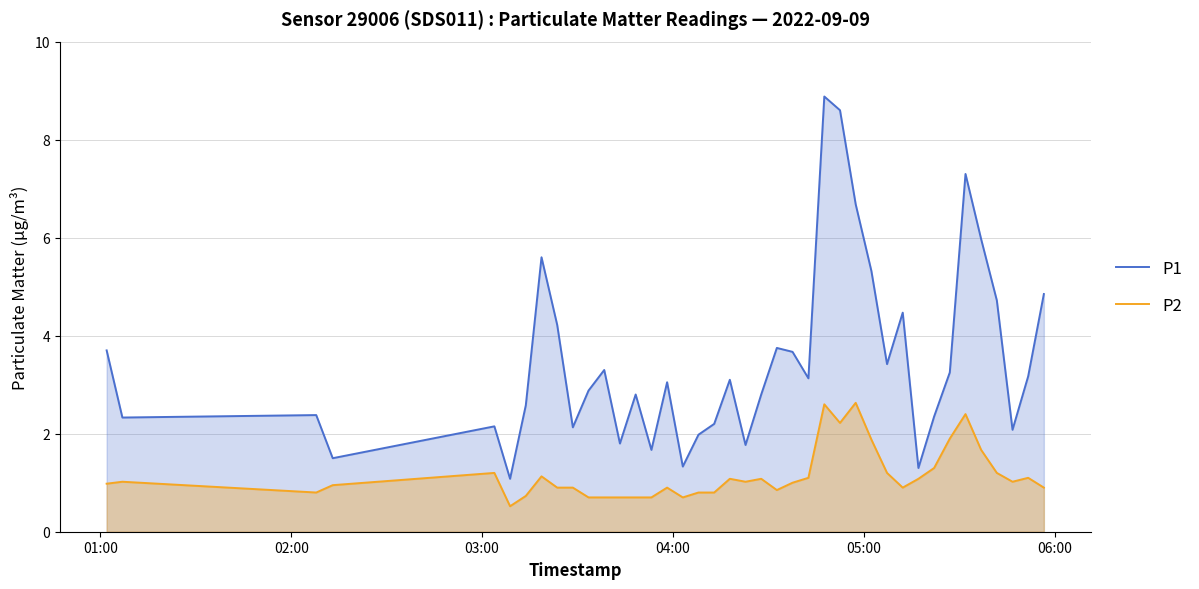

What is the smallest value displayed?

0.5